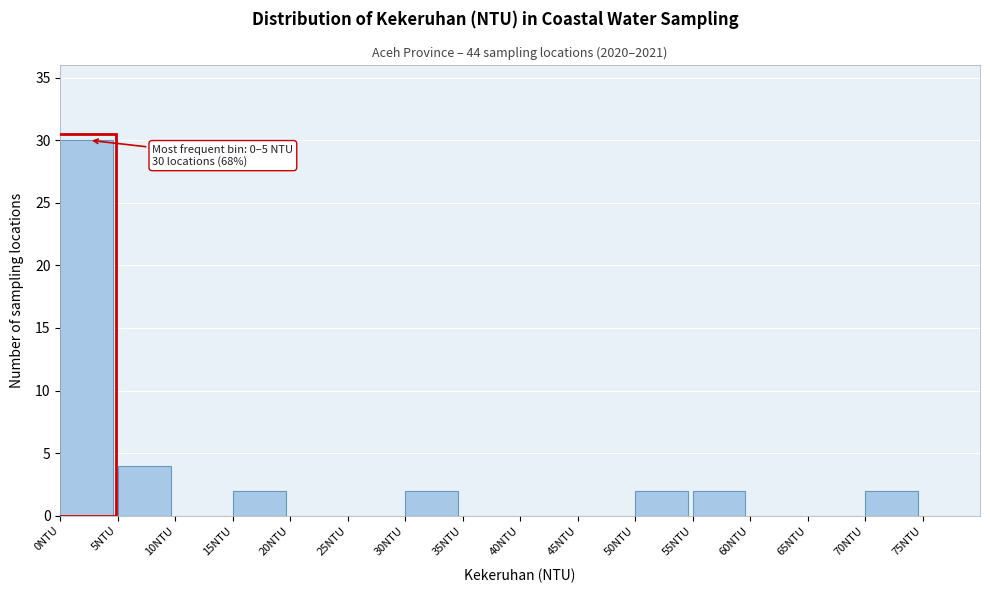

Over which range of the x-axis is the bar tallest?

0 to 5